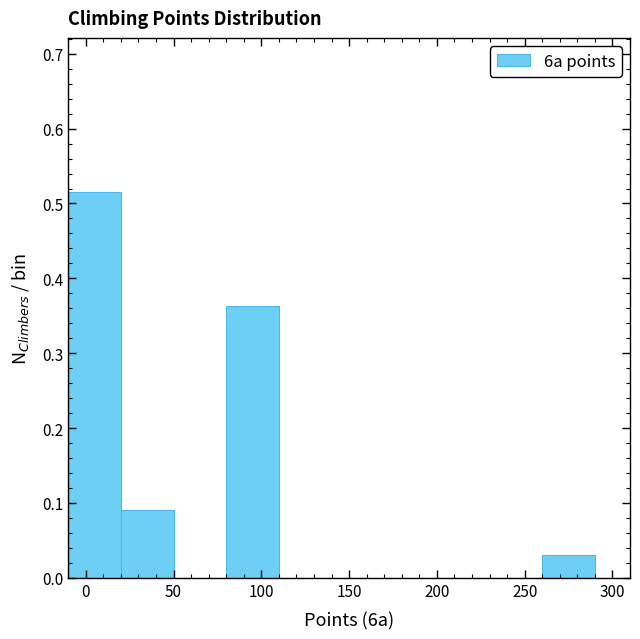

Reading left to right, transcribe this chart: for each bar, give the range it covers on the x-axis and its height. The values are not printed on the chart, so give them approximately, as read against the axis.

-10 to 20: 0.52
20 to 50: 0.09
50 to 80: 0
80 to 110: 0.36
110 to 140: 0
140 to 170: 0
170 to 200: 0
200 to 230: 0
230 to 260: 0
260 to 290: 0.03